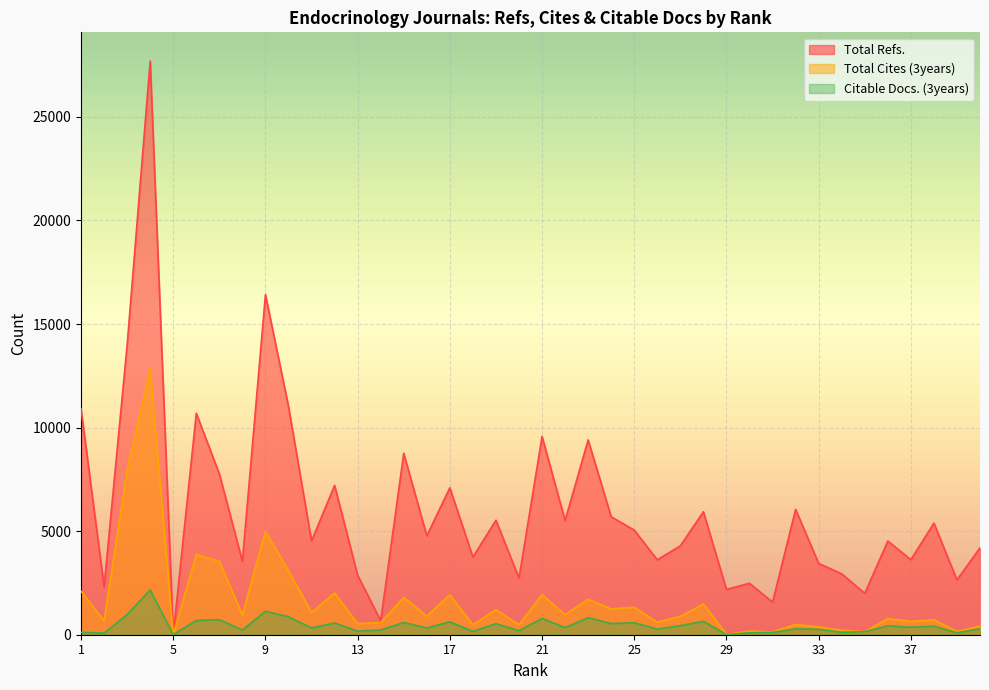

Is the value of Citable Docs. (3years) at 37 greater than the value of Total Cites (3years) at 29?

Yes